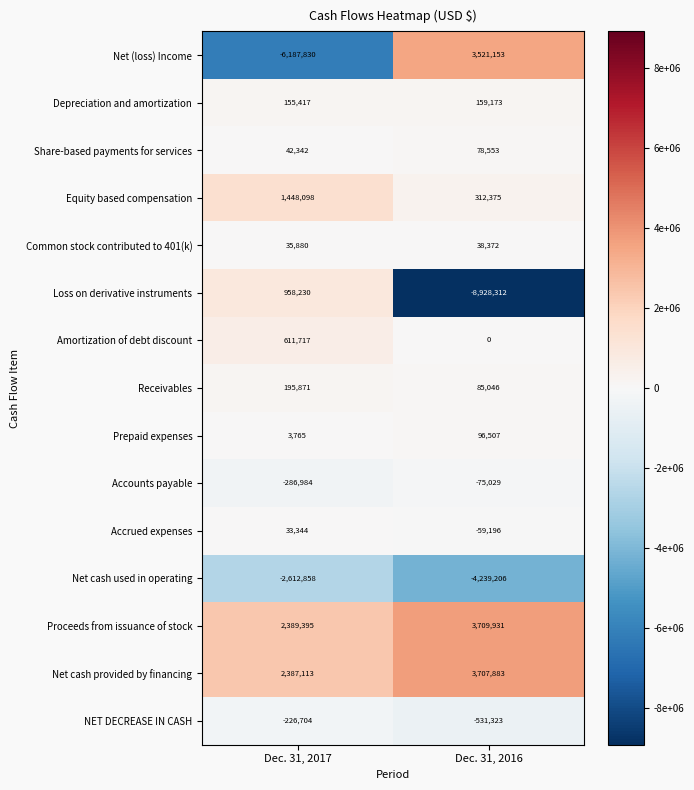

True or false: Depreciation and amortization has a value of 98764 at Dec. 31, 2017.

False